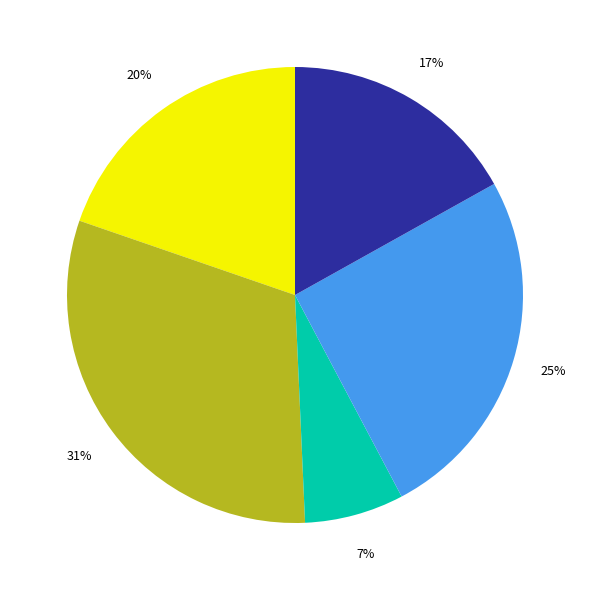

Is there any slice that represents more than half of the pie?

No